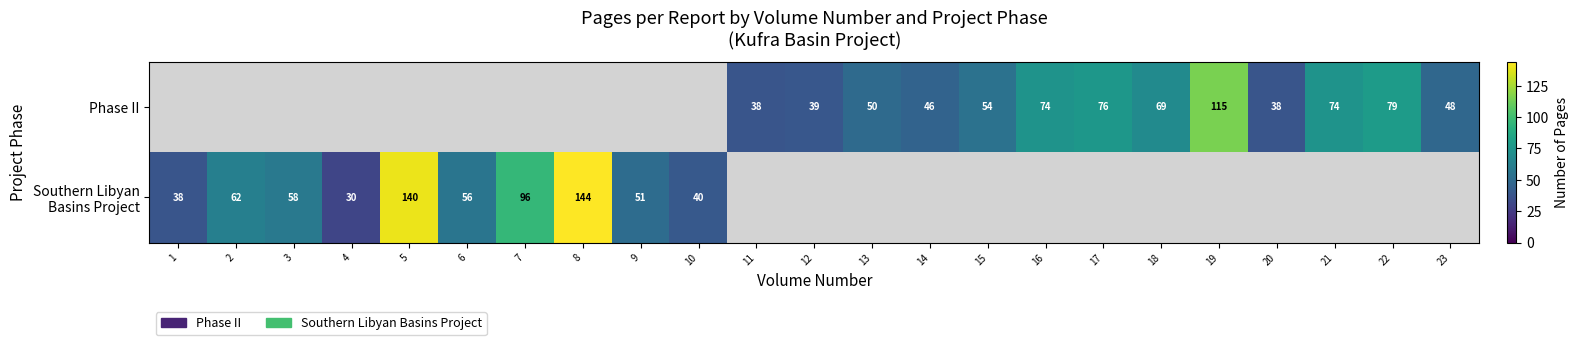

Between 18 and 23, which series saw the biggest shift?

Phase II